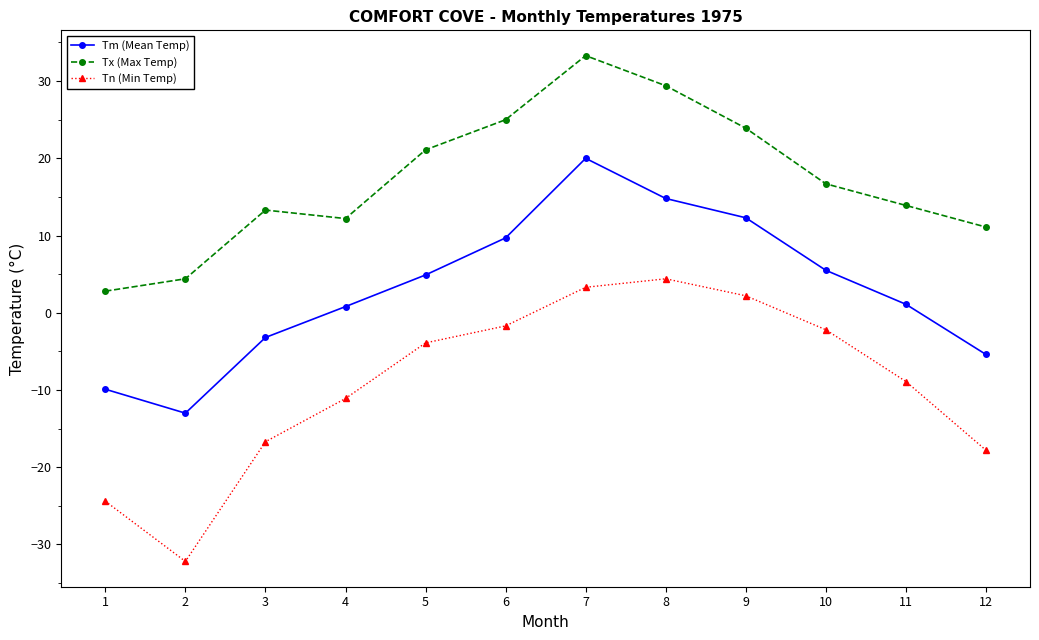

How many lines are shown in the chart?

3